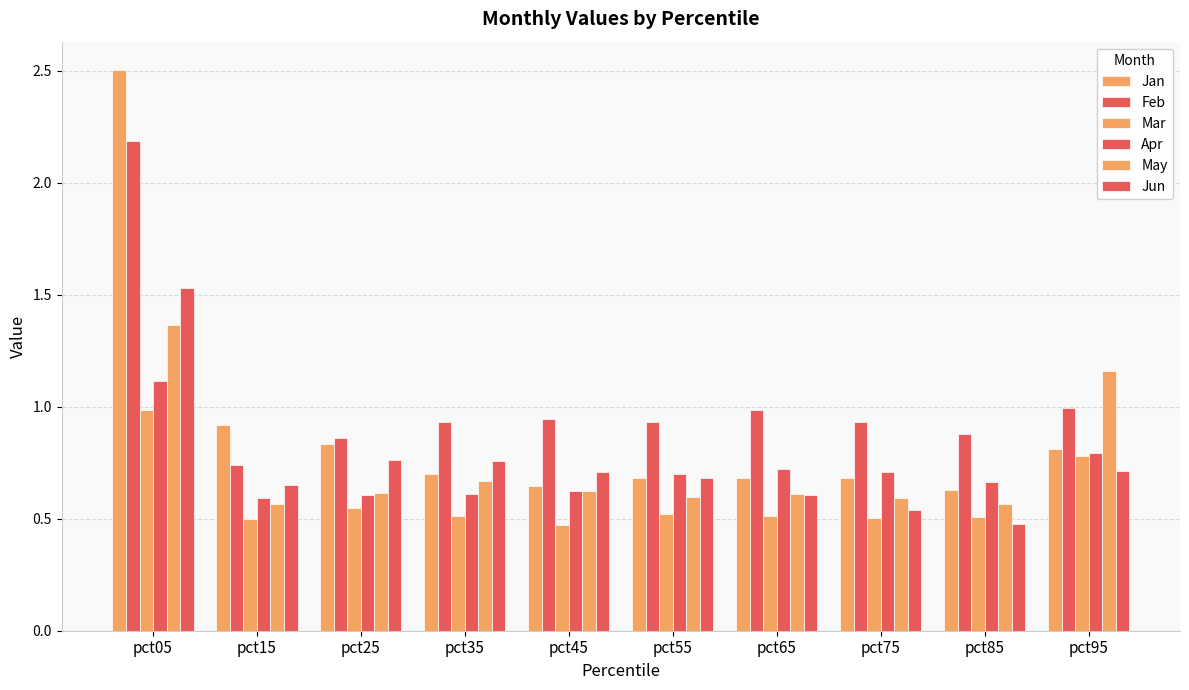

What is the difference between the maximum and minimum values in the May series?

0.8